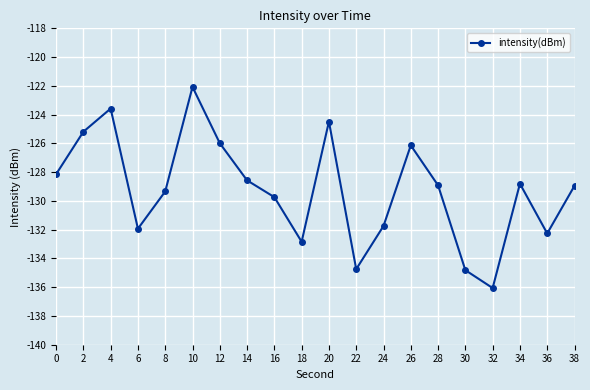

Read the value at 12.

-126.0